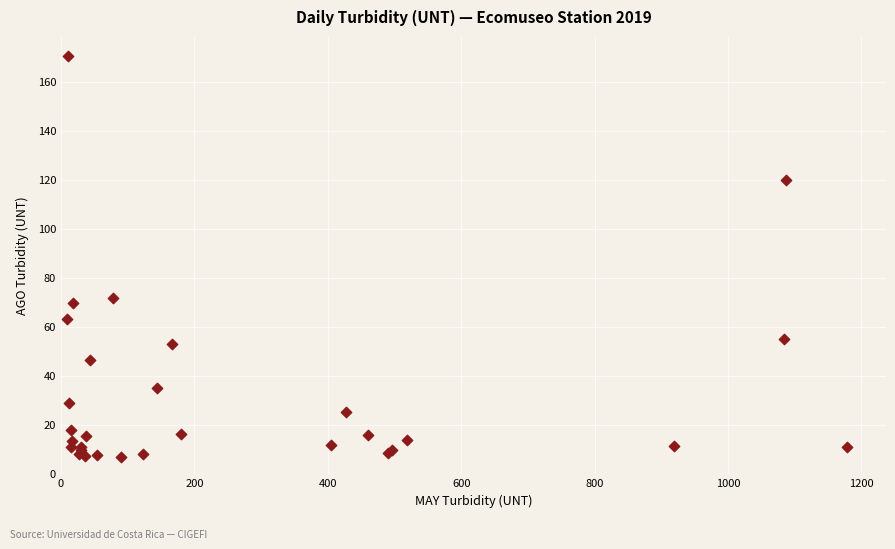

What Y value in the scatter plot is closest to 88?

71.6